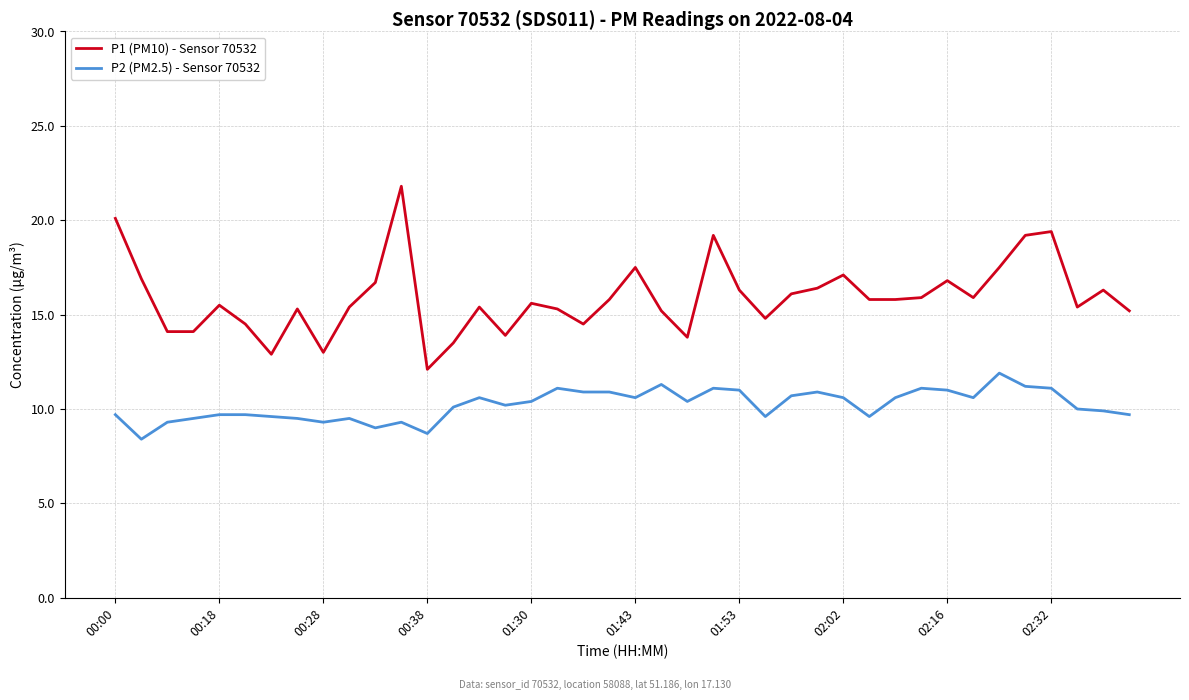

Which series has the largest range (max minus min)?

P1 (PM10) - Sensor 70532